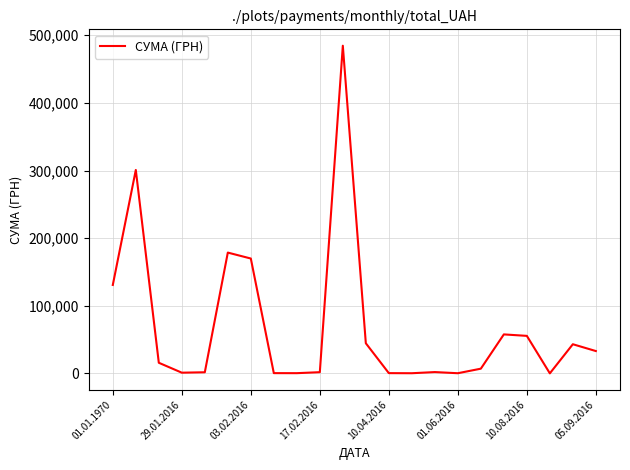

What is the maximum value shown in the chart?

484556.7